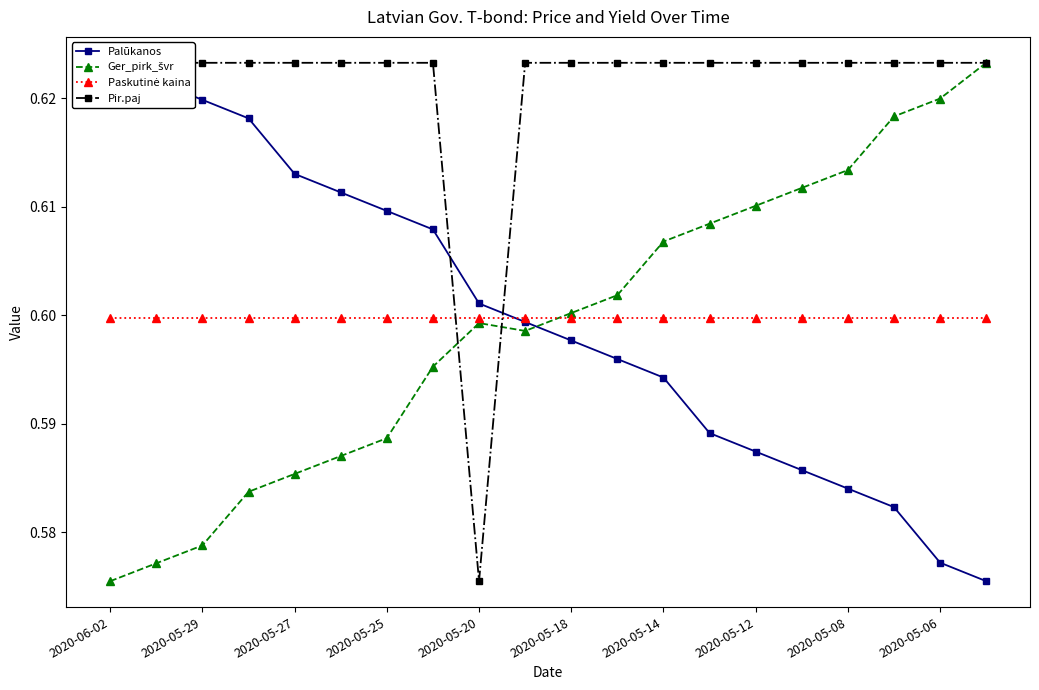

What is the value of the Ger_pirk_švr point at the 12th from the left?

0.6